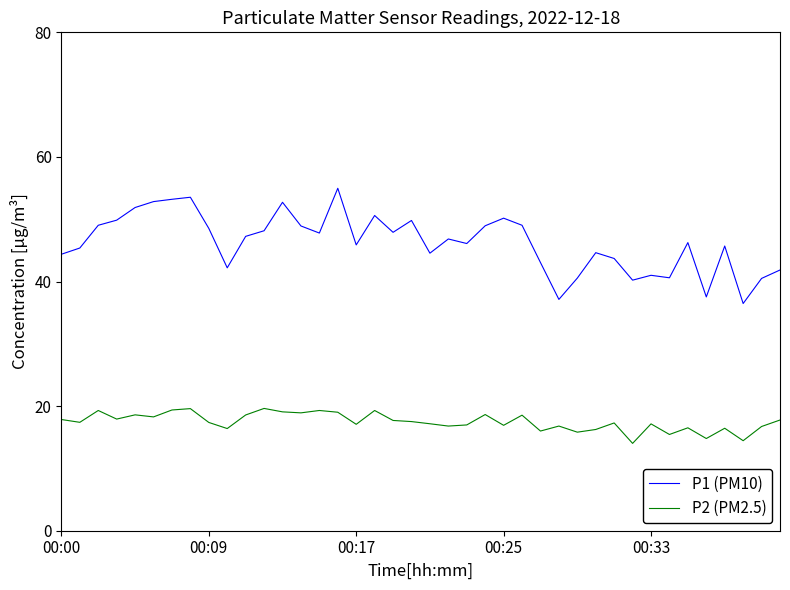

How many categories are shown in the chart?

40